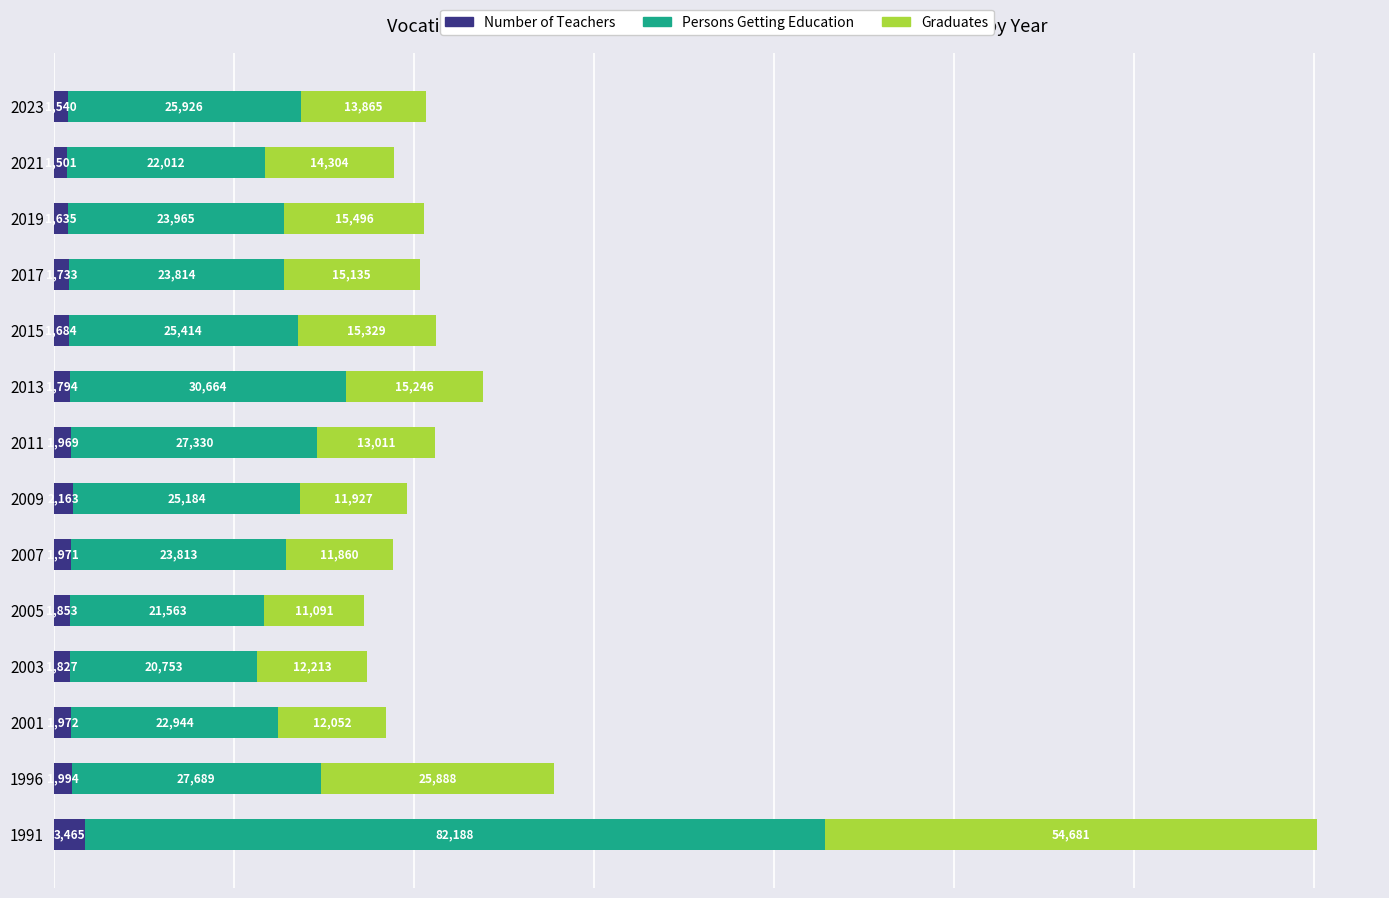

At which label is Number of Teachers closest to 2483?

2009